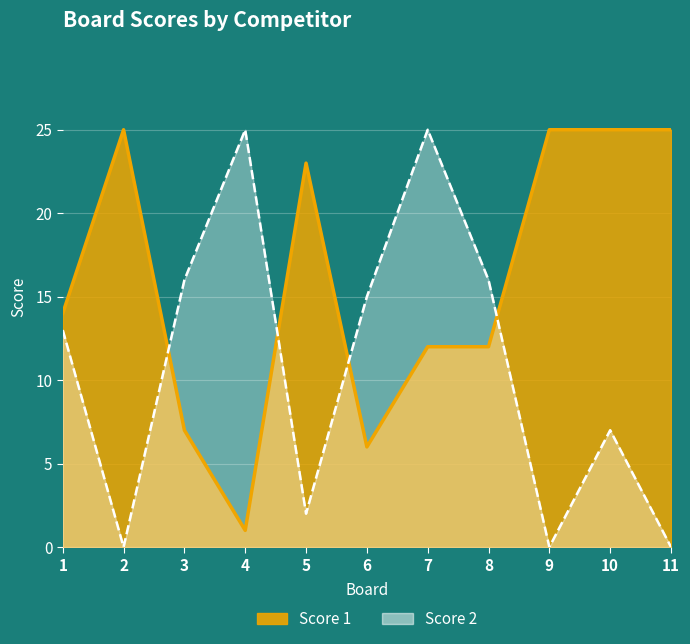

How many times do Score 2 and Score 1 cross each other?

4